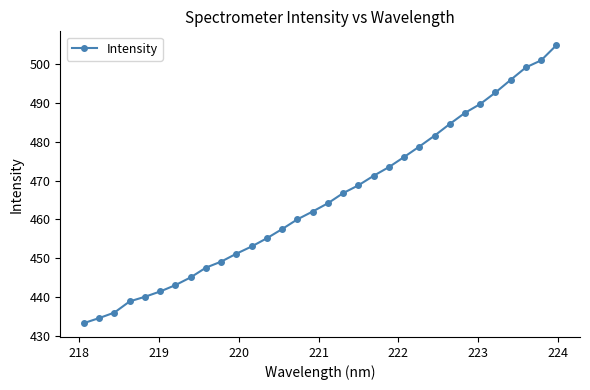

How many data points does each series have?

32